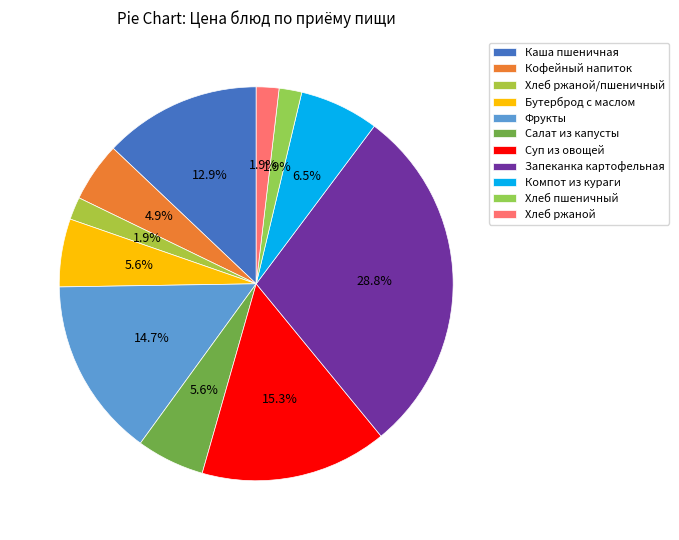

Which slice is the largest?

Запеканка картофельная